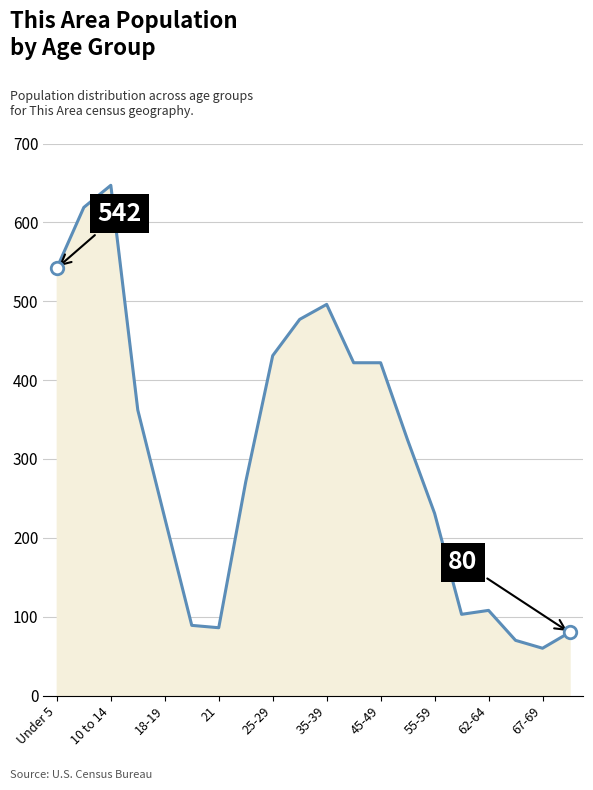

How many lines are shown in the chart?

1